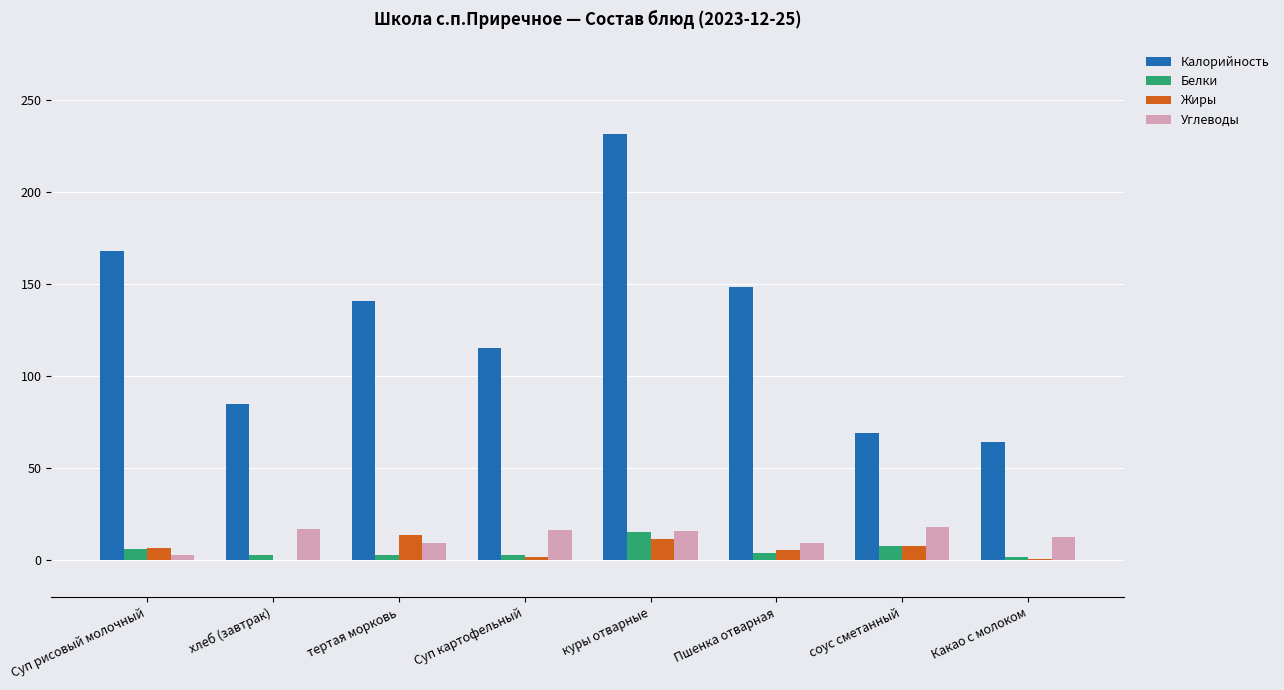

Is the value of Калорийность at Суп рисовый молочный greater than the value of Жиры at Суп картофельный?

Yes